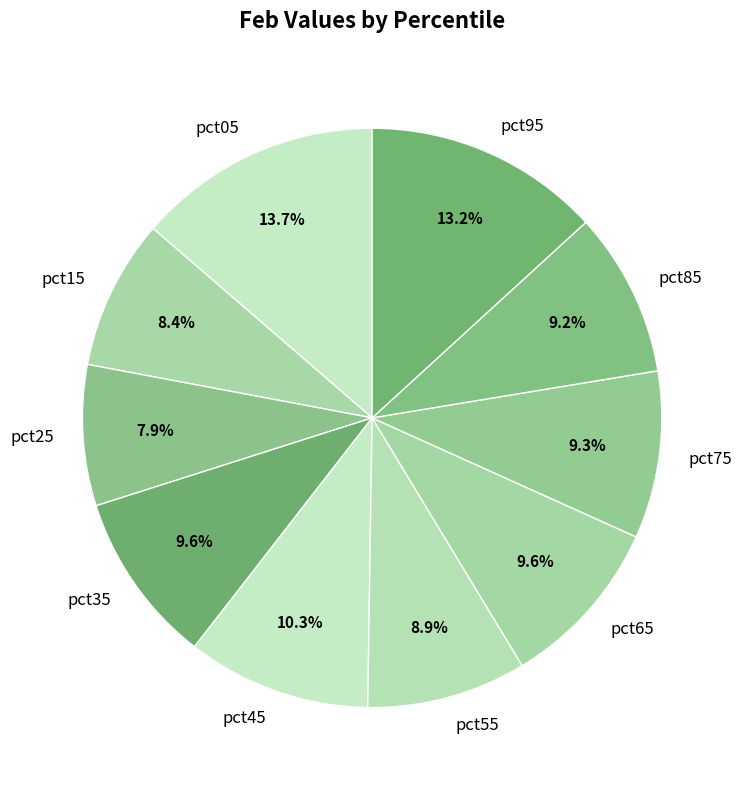

To the nearest percent, what percentage of the pie is pct95?

13%